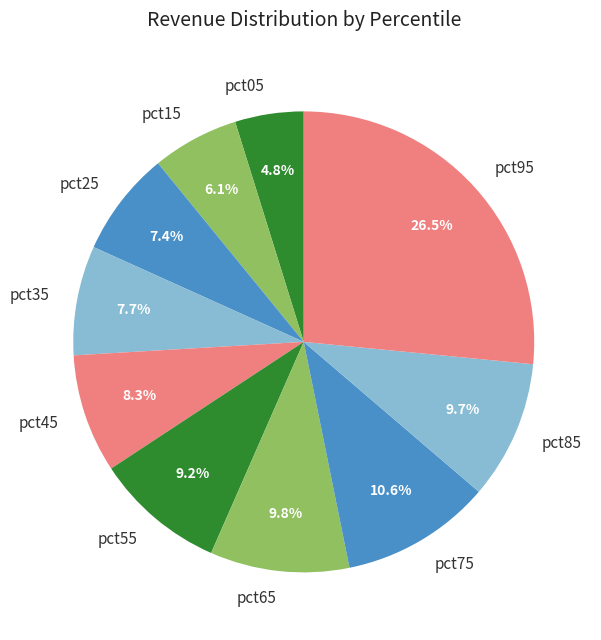

What percentage is the pct15 slice, to the nearest percent?

6%